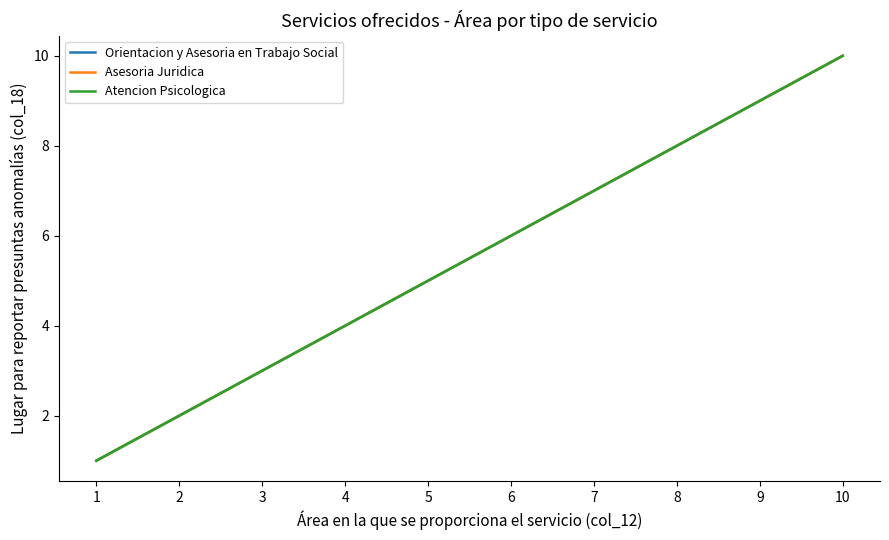

Does the chart have visible grid lines?

No